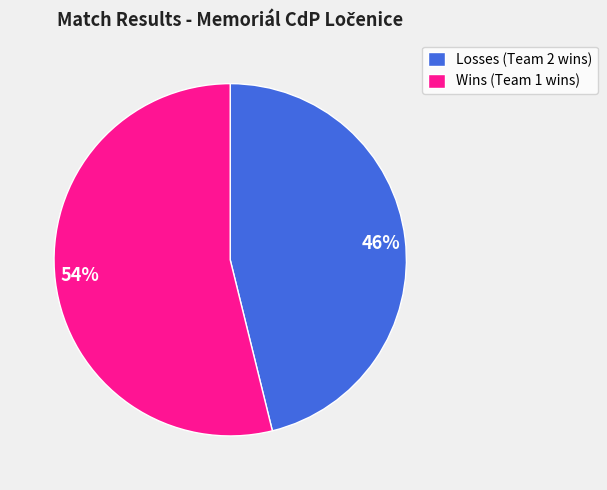

Do 46% and 54% together represent more than half of the pie?

Yes